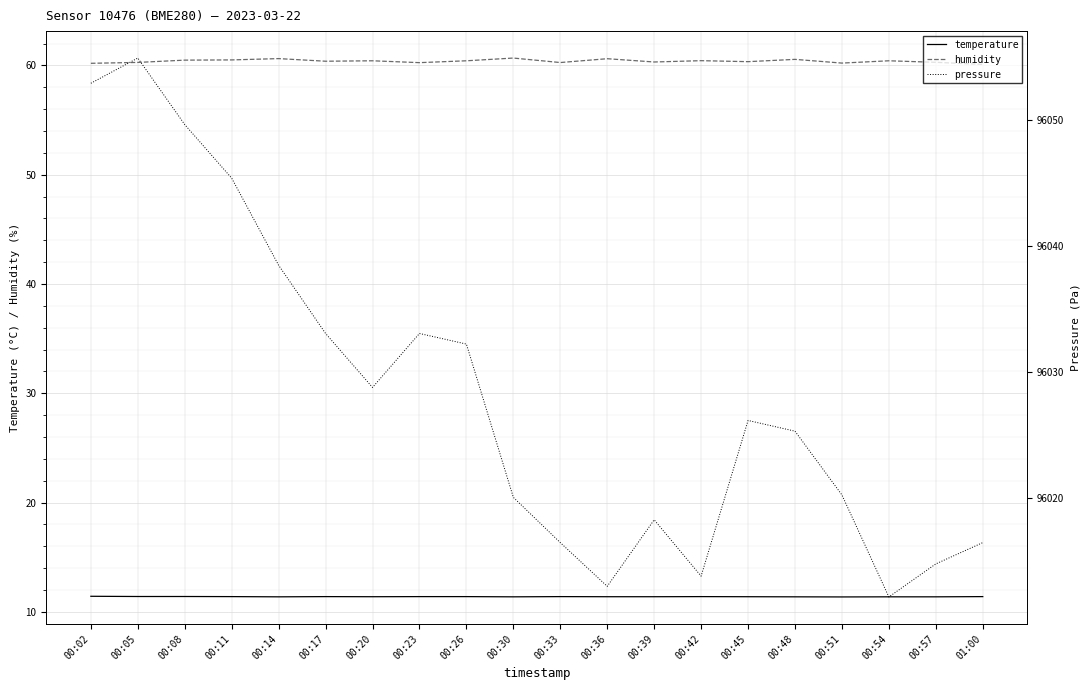

True or false: humidity and temperature intersect in this chart.

False